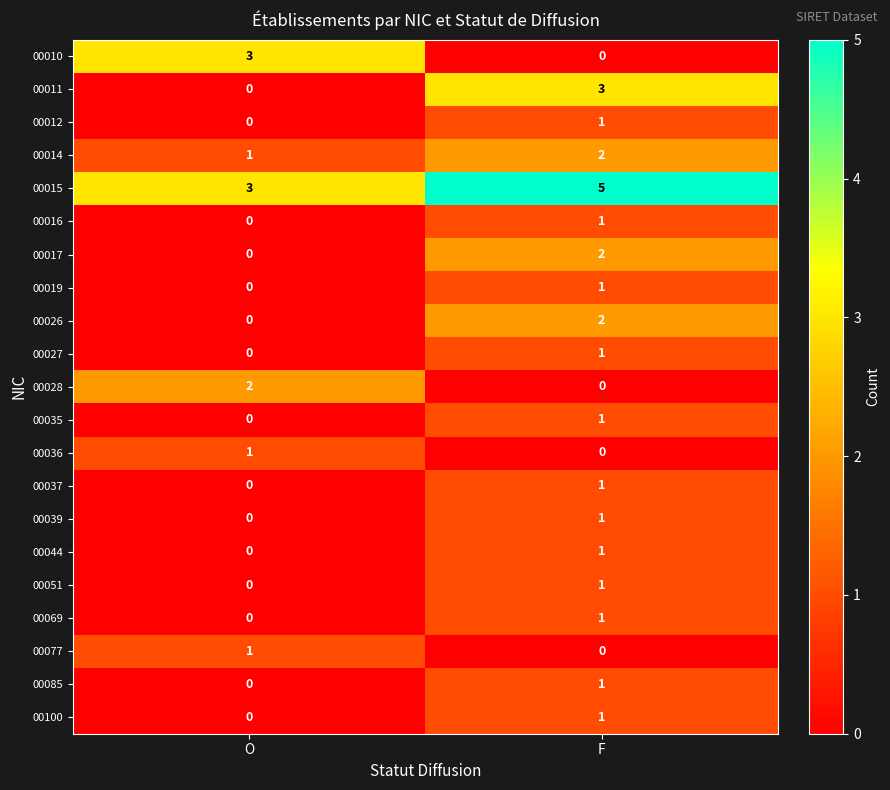

At which label is 00016 closest to 0?

O